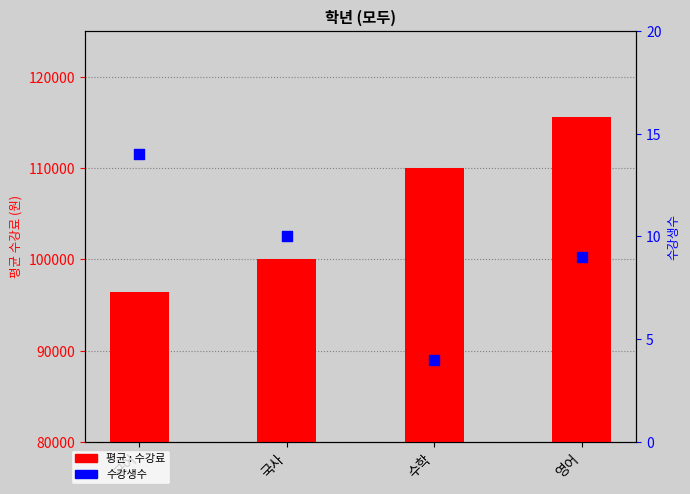

At how many categories does at least one series exceed 50374?

4